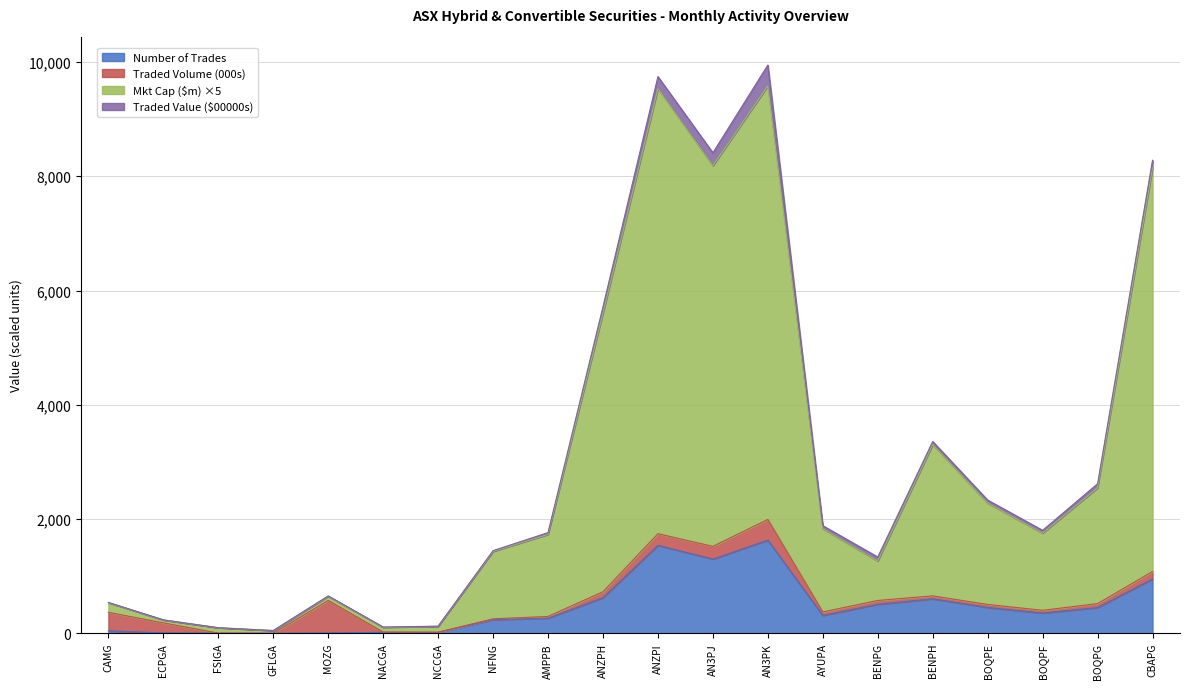

Which series has the largest total across all categories?

Mkt Cap ($m)